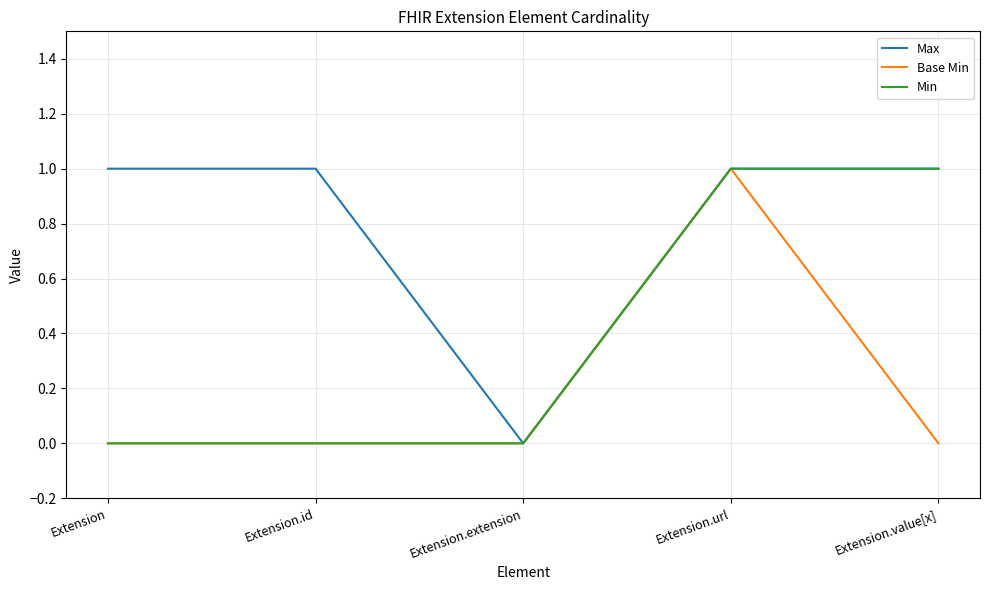

Rank the series by their average value, from highest to lowest.

Max, Min, Base Min